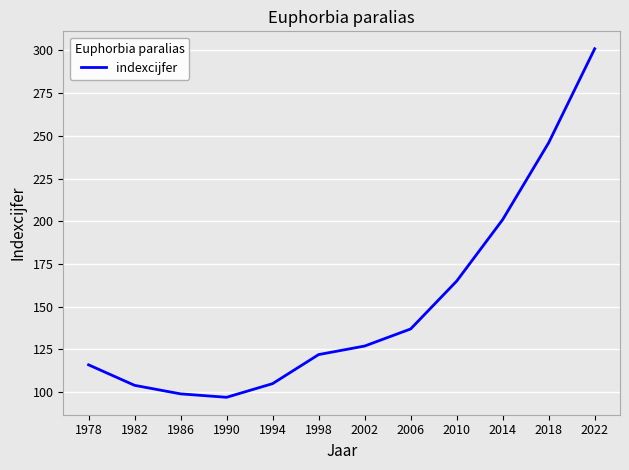

Is it true that the value at 1986 is 158?

False